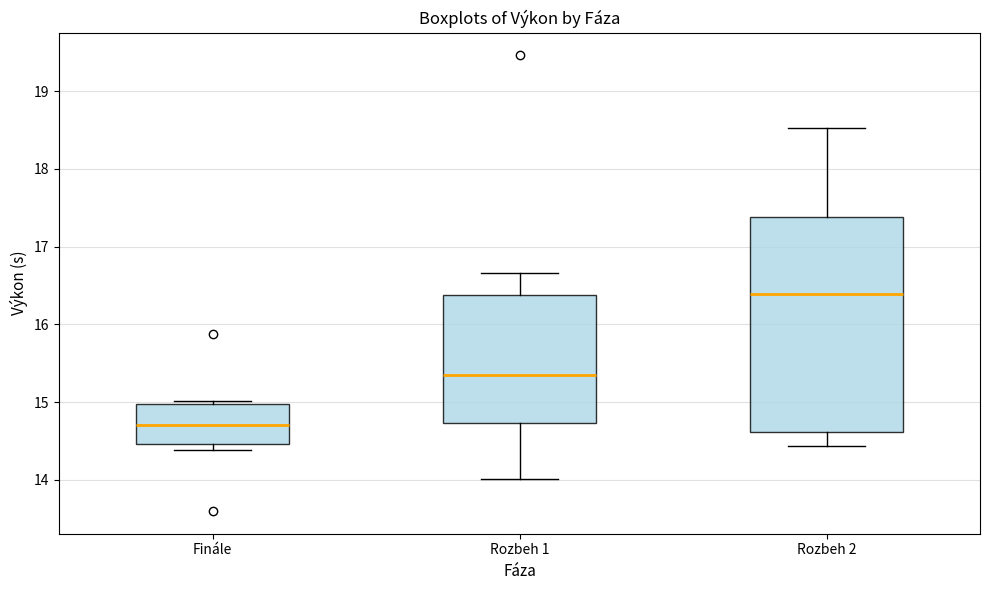

Which box has the lowest median line?

Finále